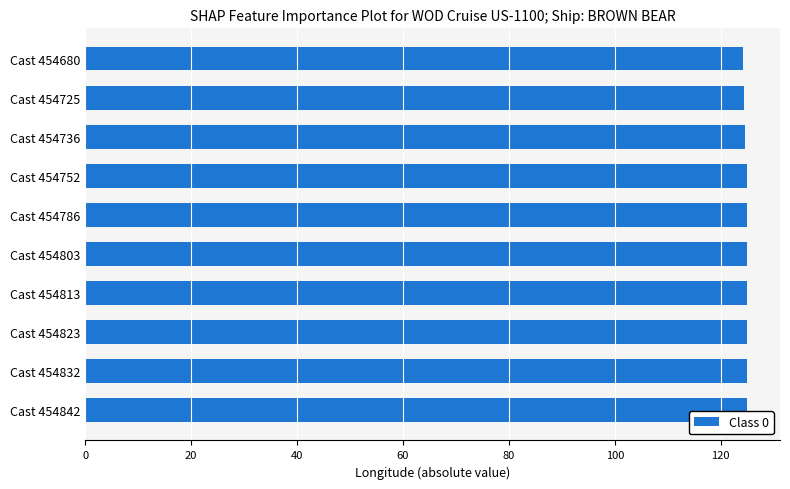

What is the sum of all values?

1247.7